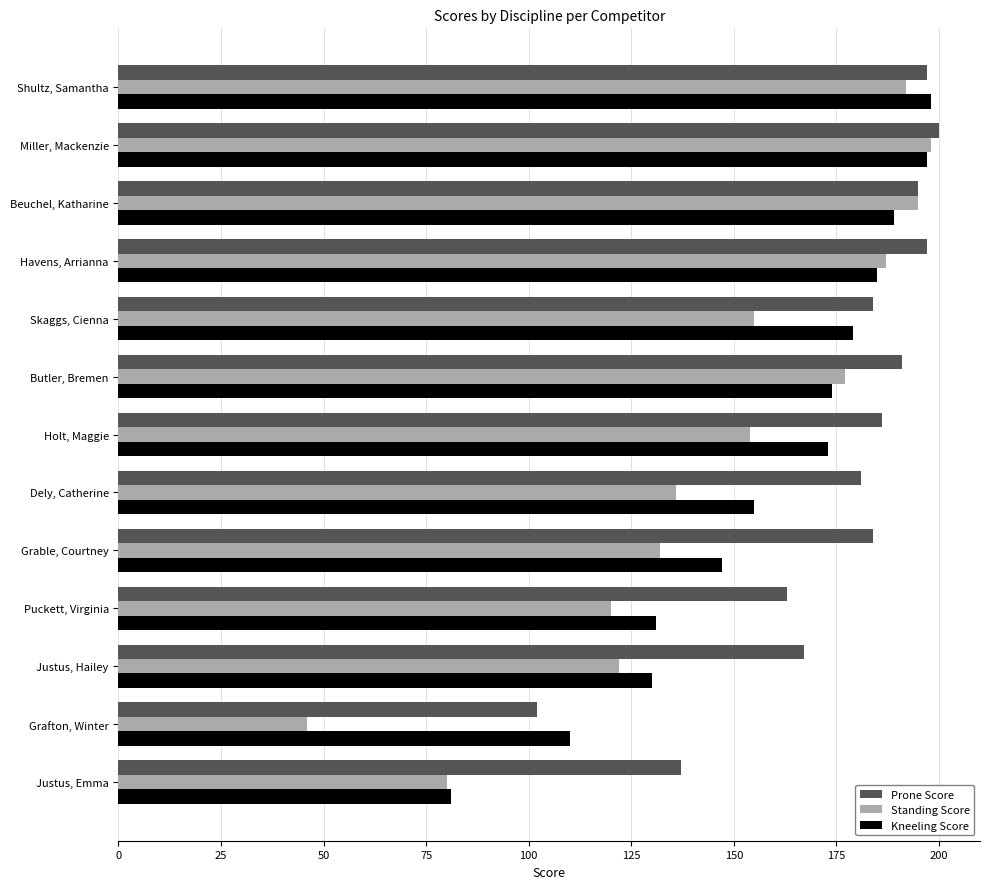

The Prone Score series shows 102 at Grafton, Winter. True or false?

True